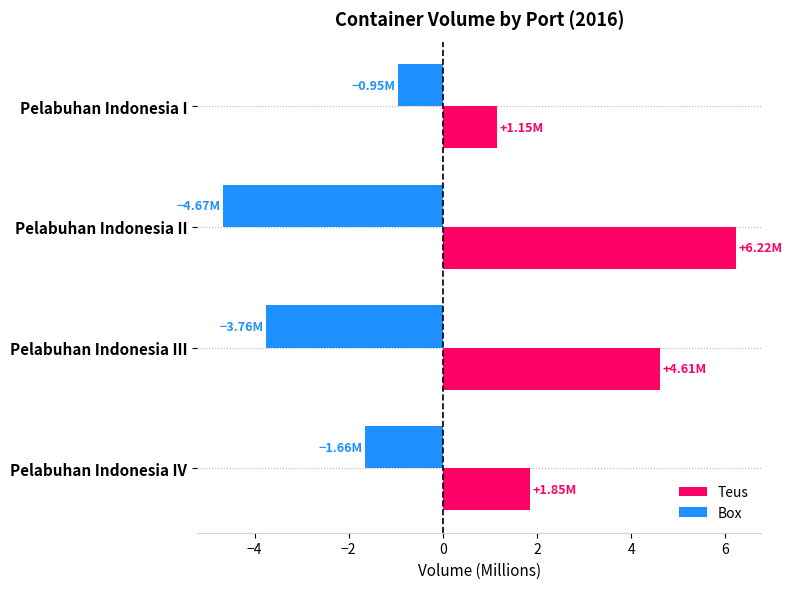

Which category has the lowest value across all series?

Pelabuhan Indonesia II